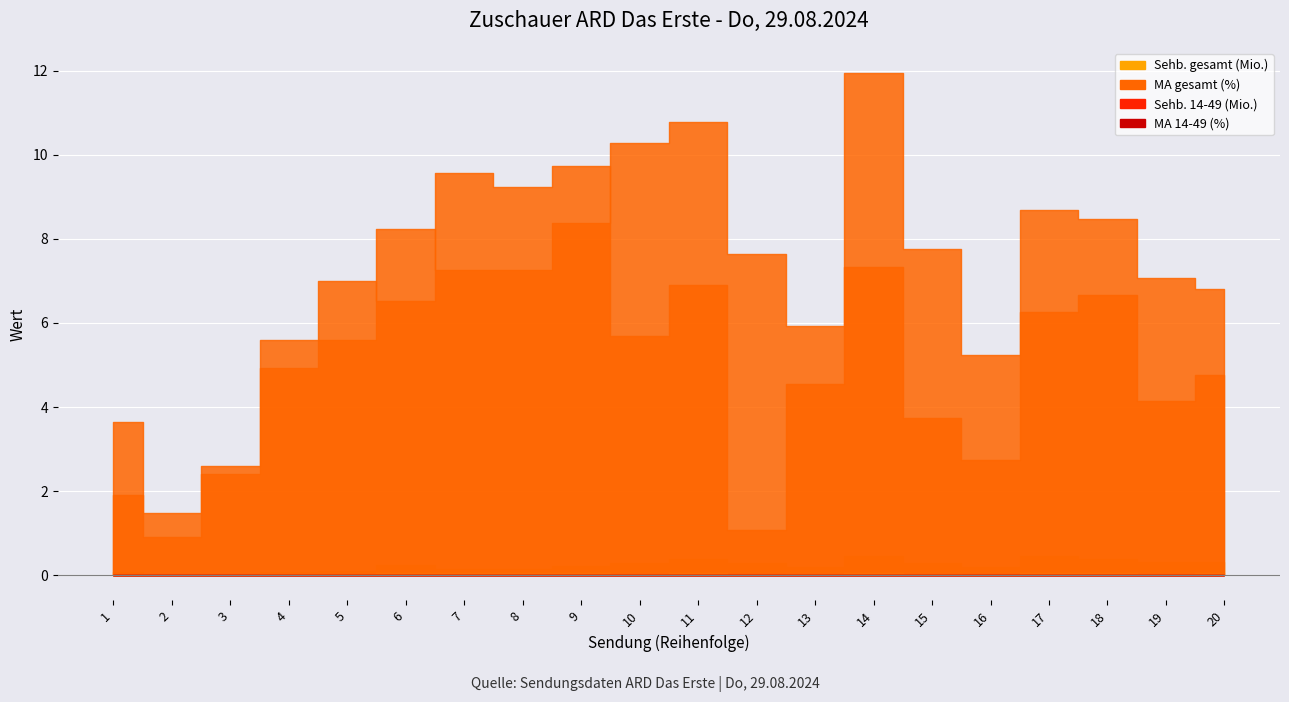

At which category does Sehb. gesamt (Mio.) reach its first local peak?

6